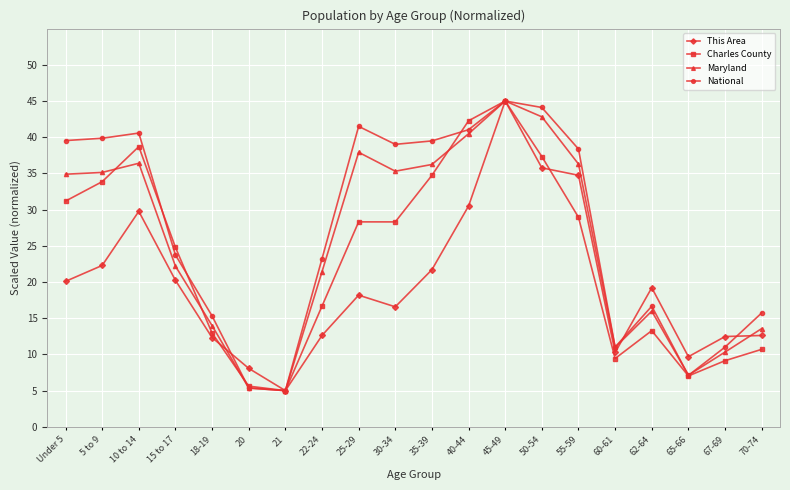

List the series in order of their overall mean, lowest first.

This Area, Charles County, Maryland, National